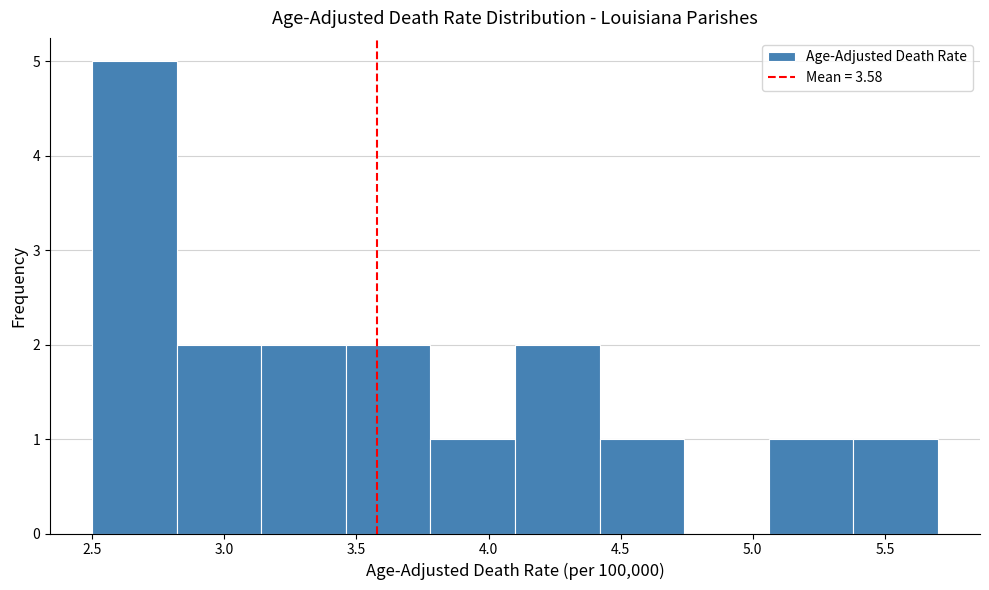

Reading left to right, list every bar in this chart as the range it spans on the x-axis followed by its height. Neither the bar edges nor the heights are printed on the chart, so give them approximately, as read against the axes.

2.50 to 2.82: 5
2.82 to 3.14: 2
3.14 to 3.46: 2
3.46 to 3.78: 2
3.78 to 4.10: 1
4.10 to 4.42: 2
4.42 to 4.74: 1
4.74 to 5.06: 0
5.06 to 5.38: 1
5.38 to 5.70: 1